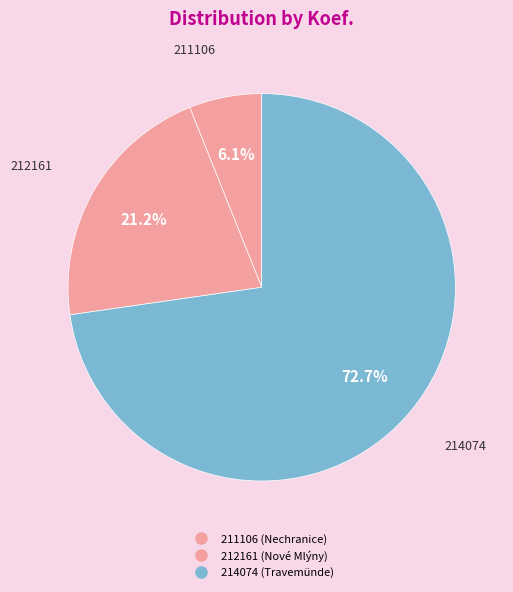

Is it true that 211106 is 1% of the pie?

False